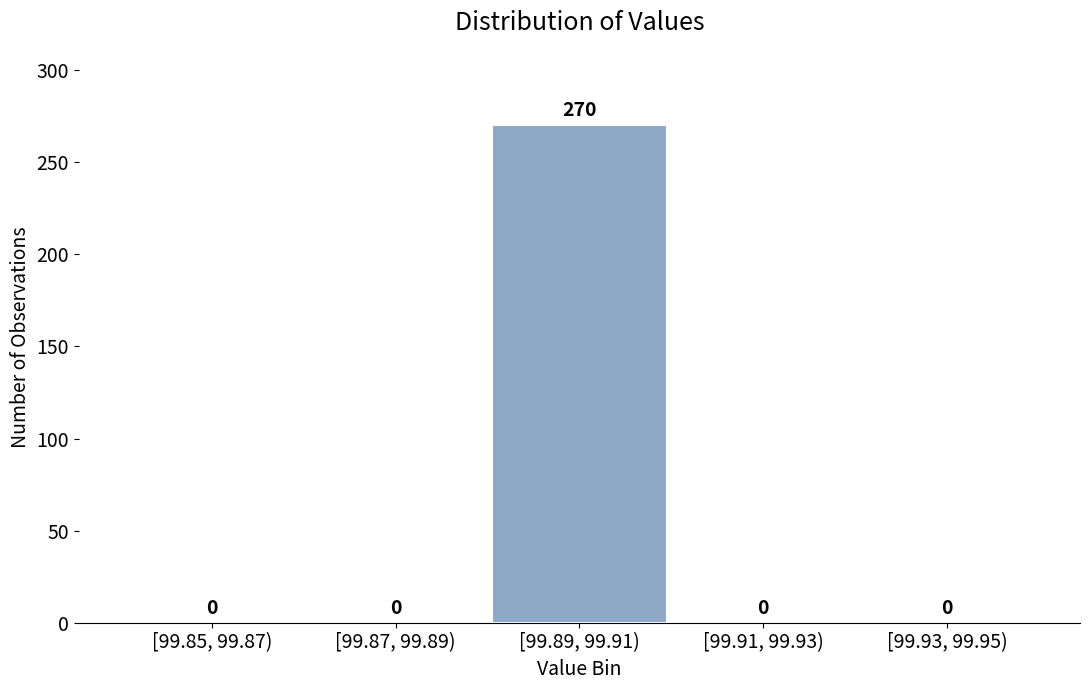

Reading left to right, extract all data points from this chart.

[99.85, 99.87)=0	[99.87, 99.89)=0	[99.89, 99.91)=270	[99.91, 99.93)=0	[99.93, 99.95)=0